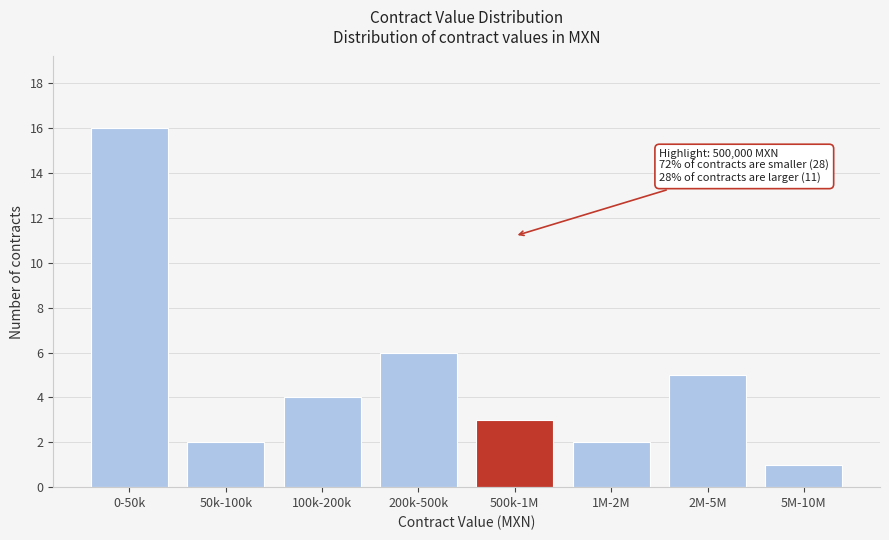

Reading left to right, what are all the values shown in this chart?

0-50k=16	50k-100k=2	100k-200k=4	200k-500k=6	500k-1M=3	1M-2M=2	2M-5M=5	5M-10M=1